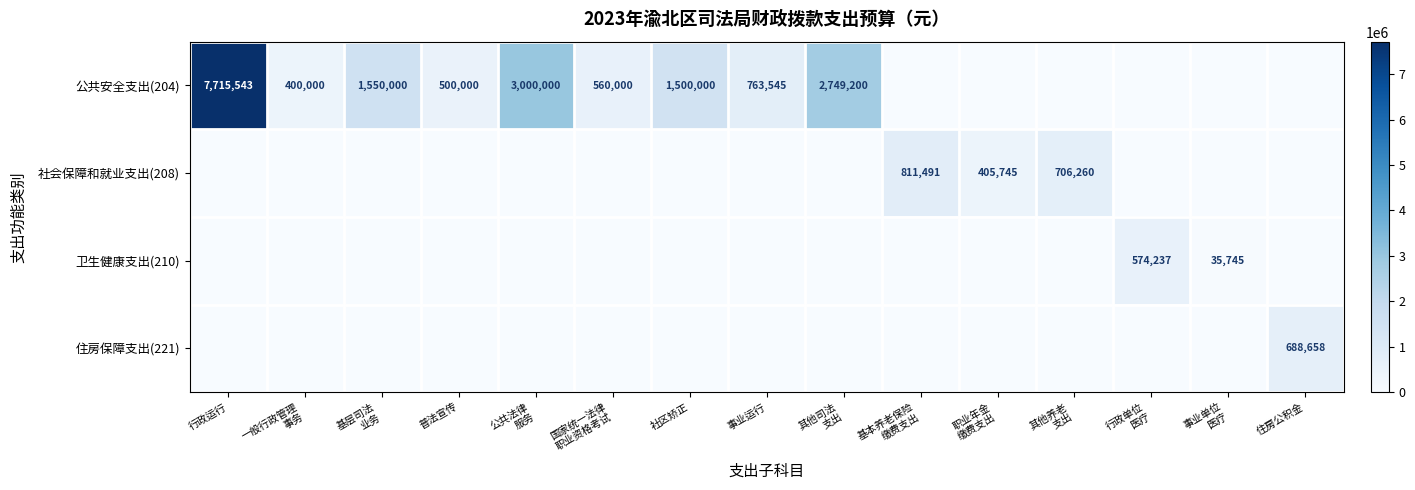

True or false: 公共安全支出(204) has a value of 763545 at 事业运行.

True